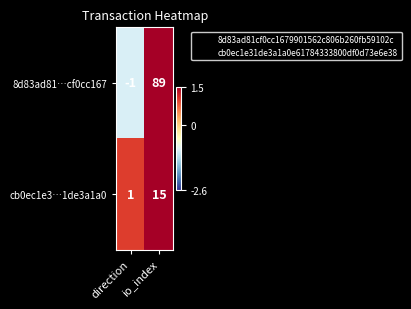

Where is cb0ec1e3…1de3a1a0 nearest to the value 8?

direction